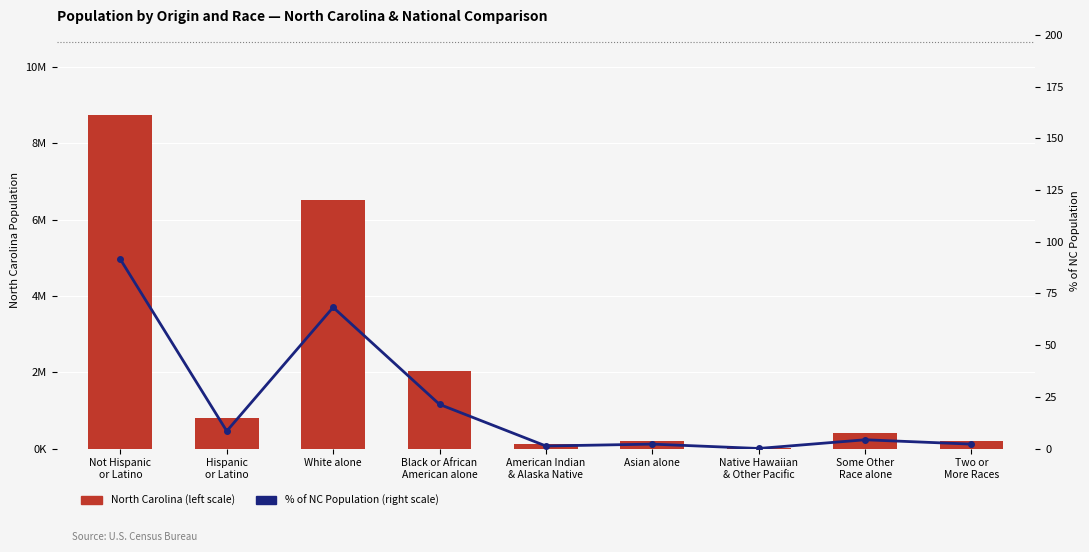

Reading left to right, list all the values displayed in this chart.

North Carolina (left scale): Not Hispanic
or Latino=8735363.0	Hispanic
or Latino=800120.0	White alone=6528950.0	Black or African
American alone=2048628.0	American Indian
& Alaska Native=122110.0	Asian alone=208962.0	Native Hawaiian
& Other Pacific=6604.0	Some Other
Race alone=414030.0	Two or
More Races=206199.0
% of NC Population (right scale): Not Hispanic
or Latino=91.5	Hispanic
or Latino=8.5	White alone=68.3	Black or African
American alone=21.4	American Indian
& Alaska Native=1.3	Asian alone=2.2	Native Hawaiian
& Other Pacific=0.1	Some Other
Race alone=4.3	Two or
More Races=2.2